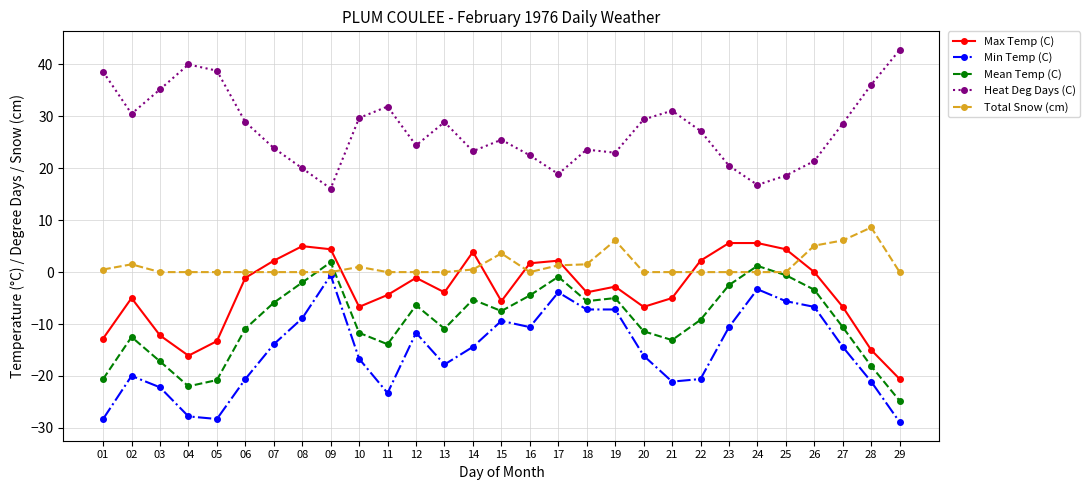

Rank the series at 03 from lowest to highest value.

Min Temp (C), Mean Temp (C), Max Temp (C), Total Snow (cm), Heat Deg Days (C)